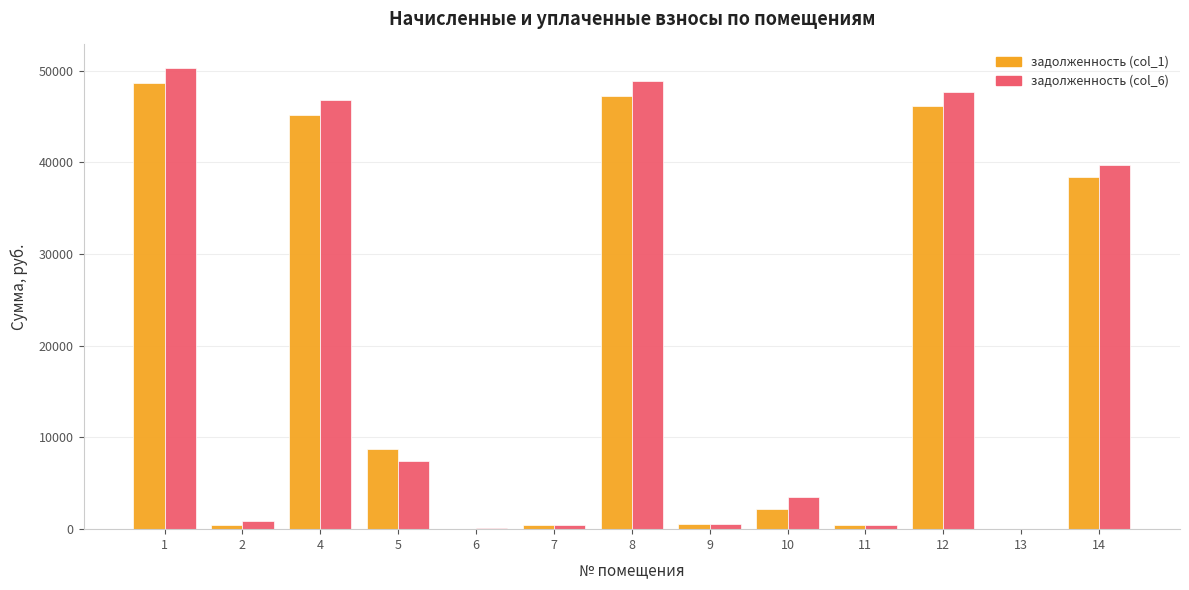

What is the difference between the задолженность (col_6) values at 12 and 13?

47687.0